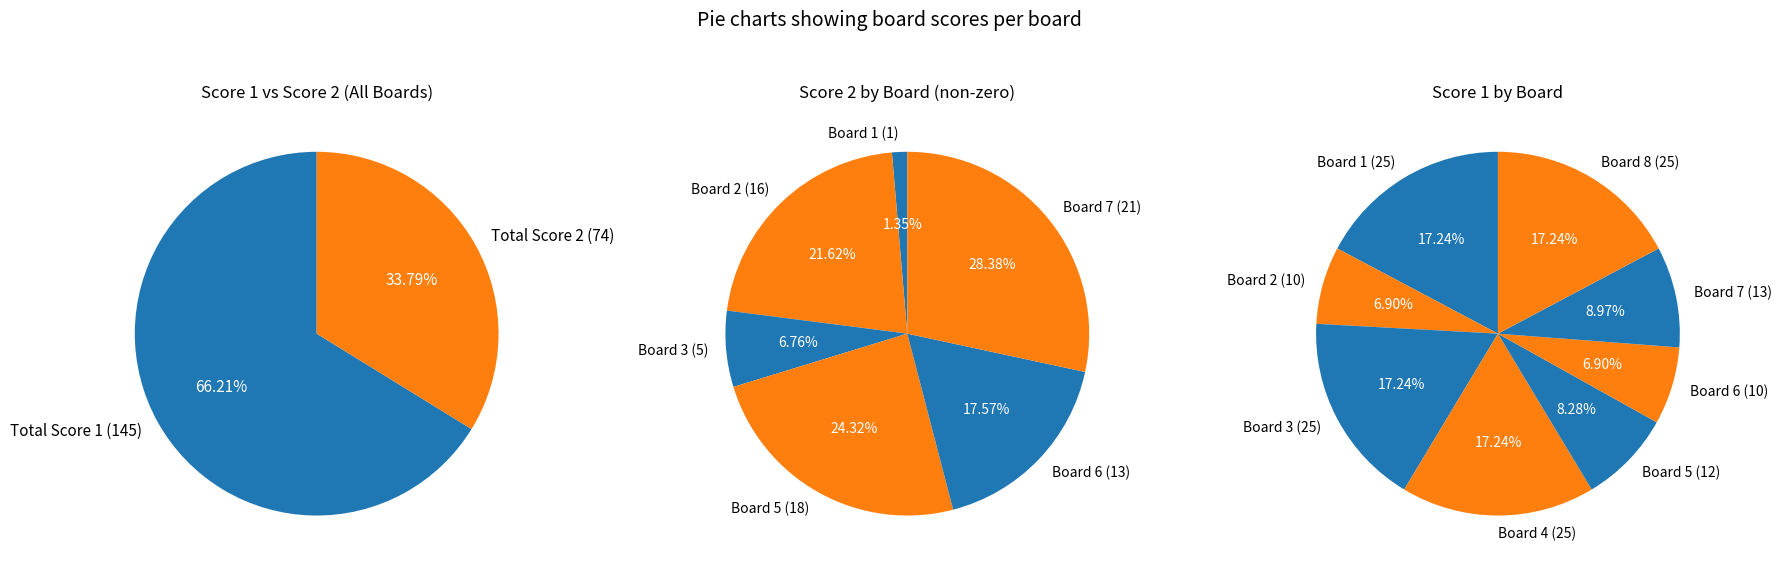

Does Board 2 account for over 50% of the chart?

No